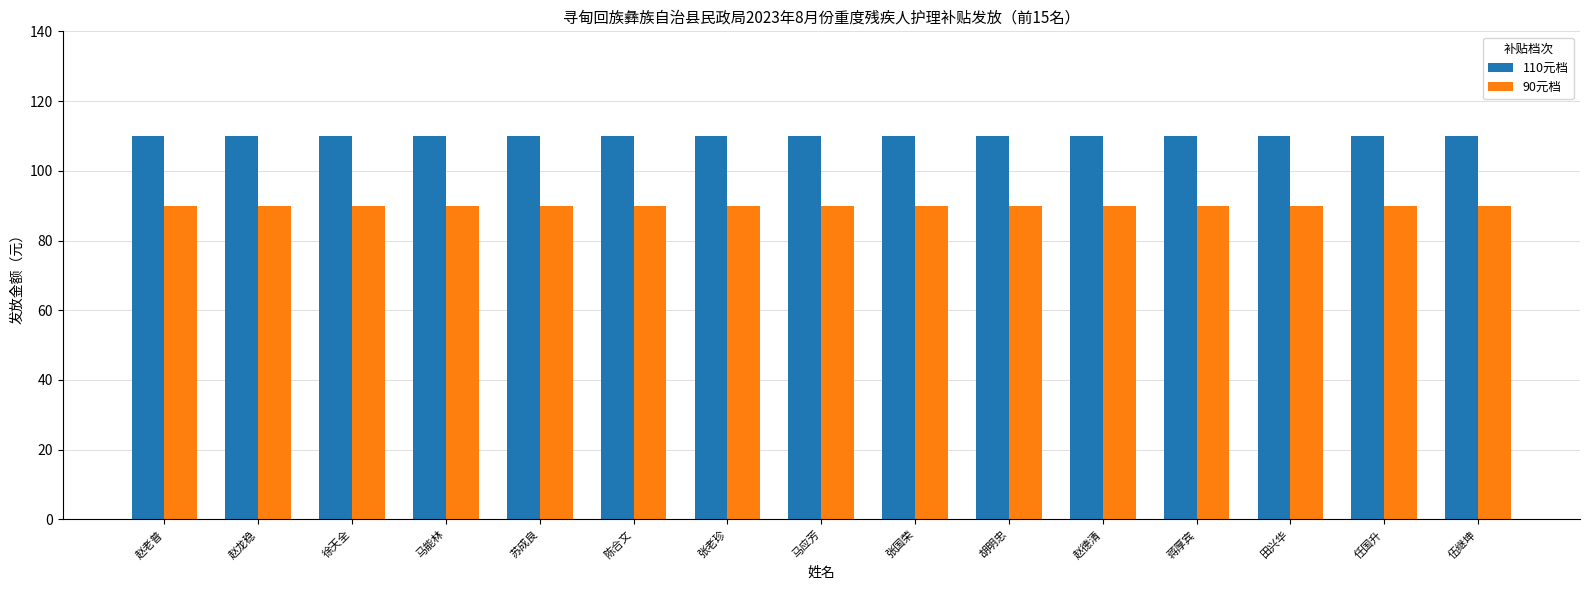

What is the minimum value shown in the chart?

90